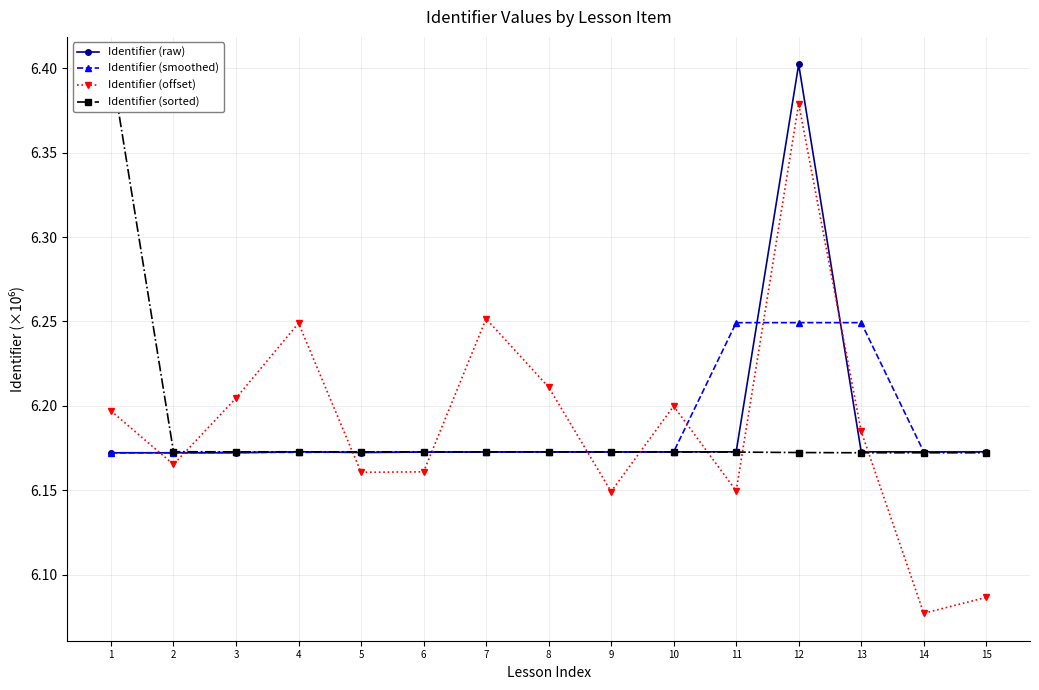

Reading left to right, what are all the values shown in this chart?

Identifier (raw): 6.2	6.2	6.2	6.2	6.2	6.2	6.2	6.2	6.2	6.2	6.2	6.4	6.2	6.2	6.2
Identifier (smoothed): 6.2	6.2	6.2	6.2	6.2	6.2	6.2	6.2	6.2	6.2	6.2	6.2	6.2	6.2	6.2
Identifier (offset): 6.2	6.2	6.2	6.2	6.2	6.2	6.3	6.2	6.1	6.2	6.1	6.4	6.2	6.1	6.1
Identifier (sorted): 6.4	6.2	6.2	6.2	6.2	6.2	6.2	6.2	6.2	6.2	6.2	6.2	6.2	6.2	6.2